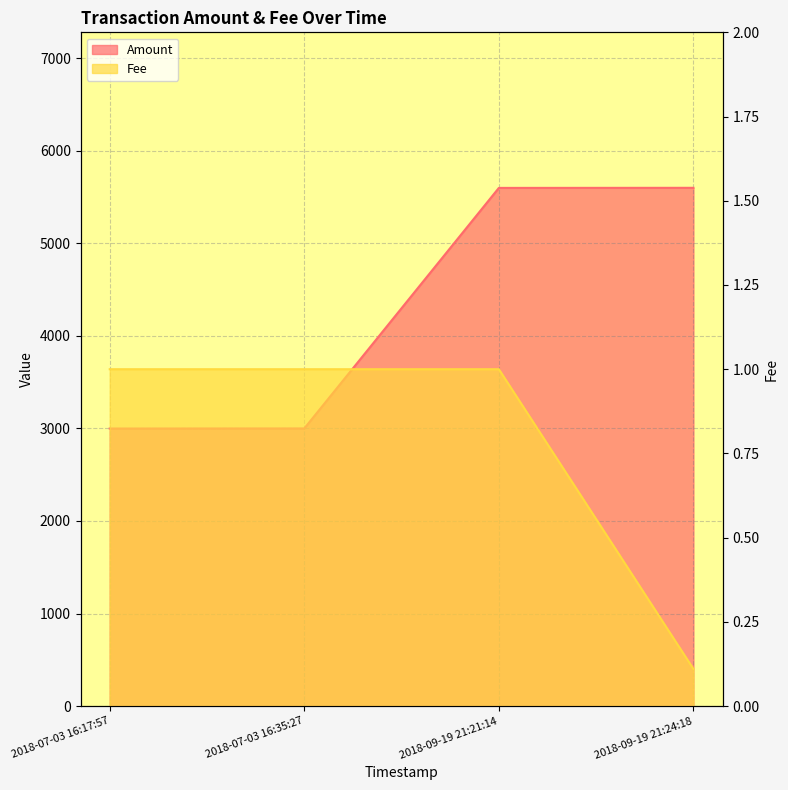

Which series has the largest total across all categories?

Amount